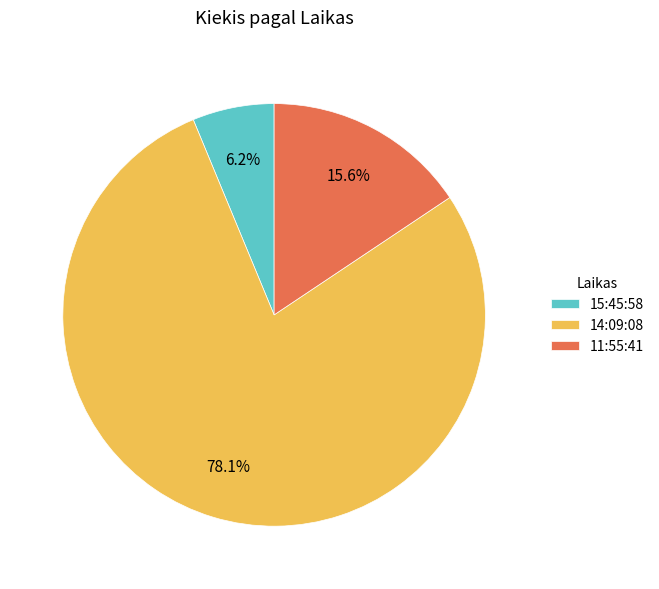

Which slice is the largest?

14:09:08